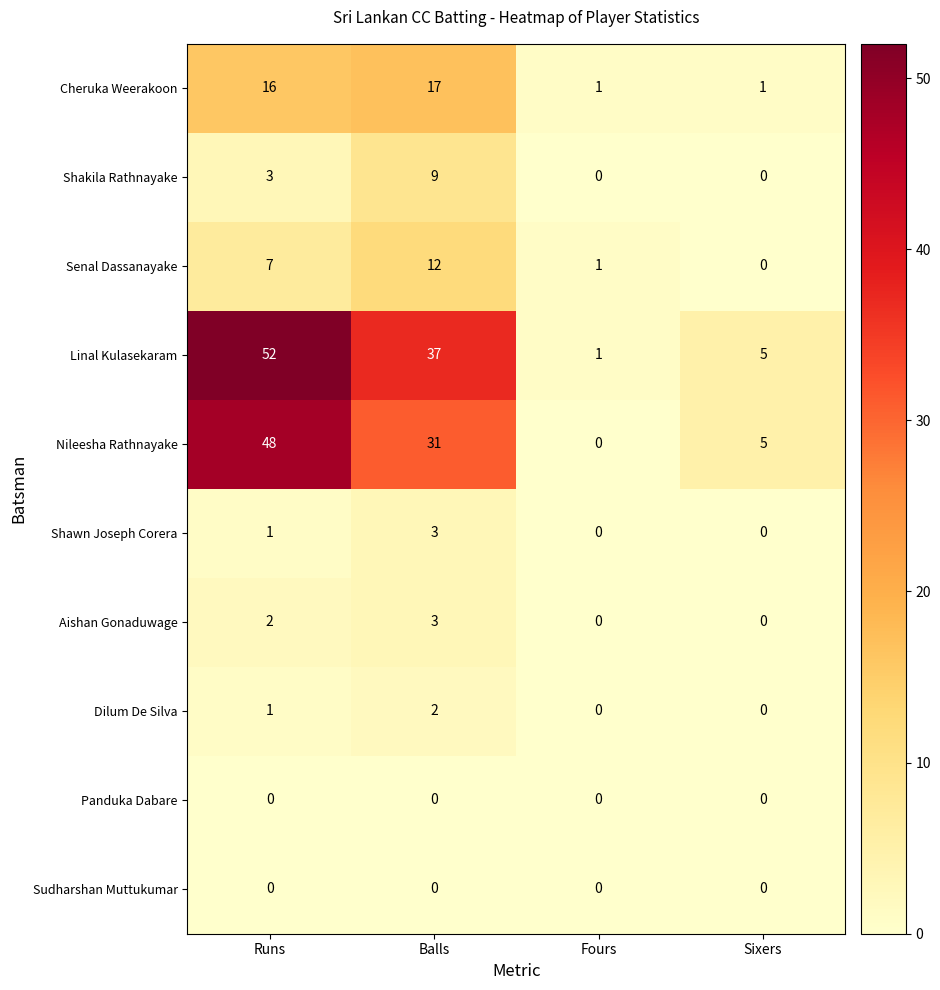

Which series has the largest total across all categories?

Linal Kulasekaram